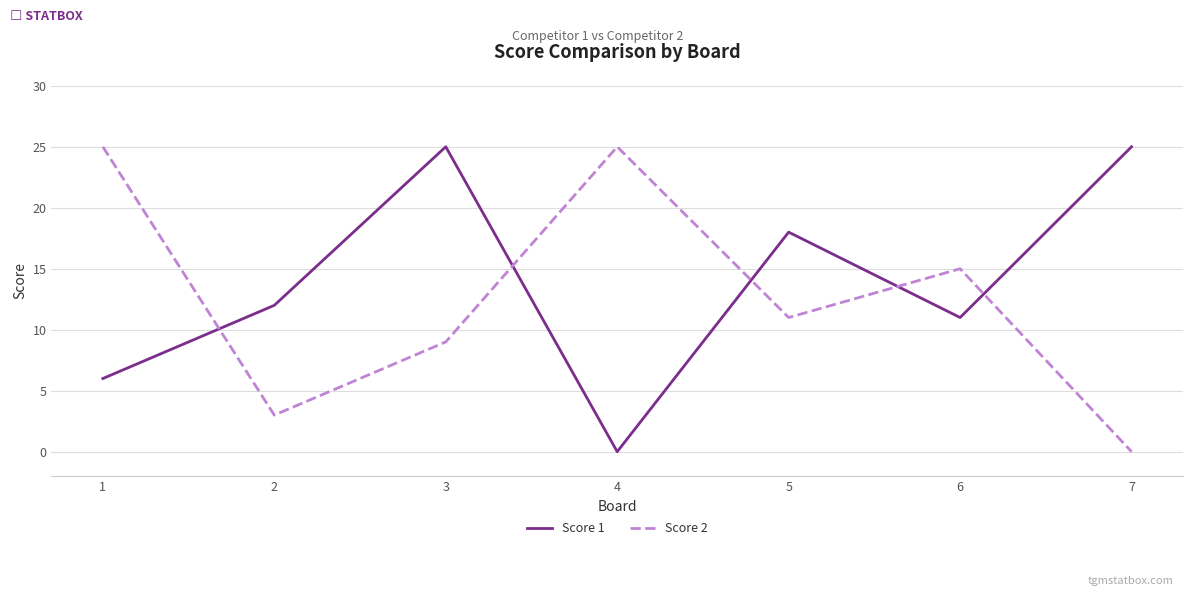

Which series has the largest total across all categories?

Score 1